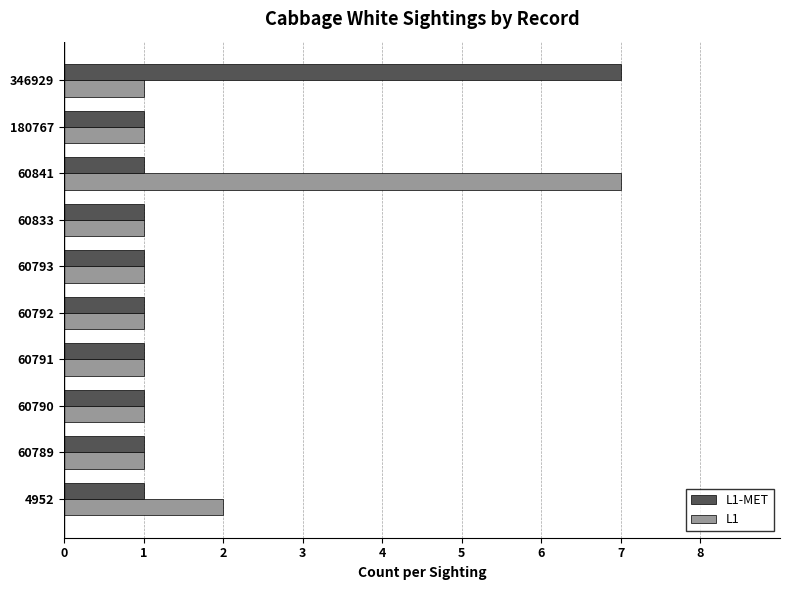

What is the highest value of the L1-MET series?

7